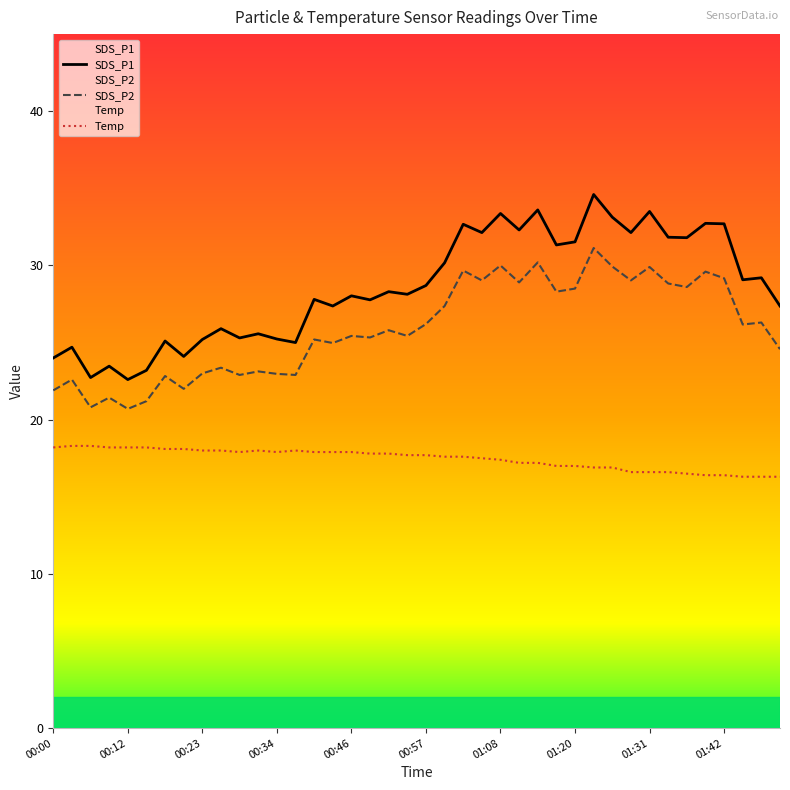

What are all the series names shown in the legend?

SDS_P1, SDS_P2, Temp